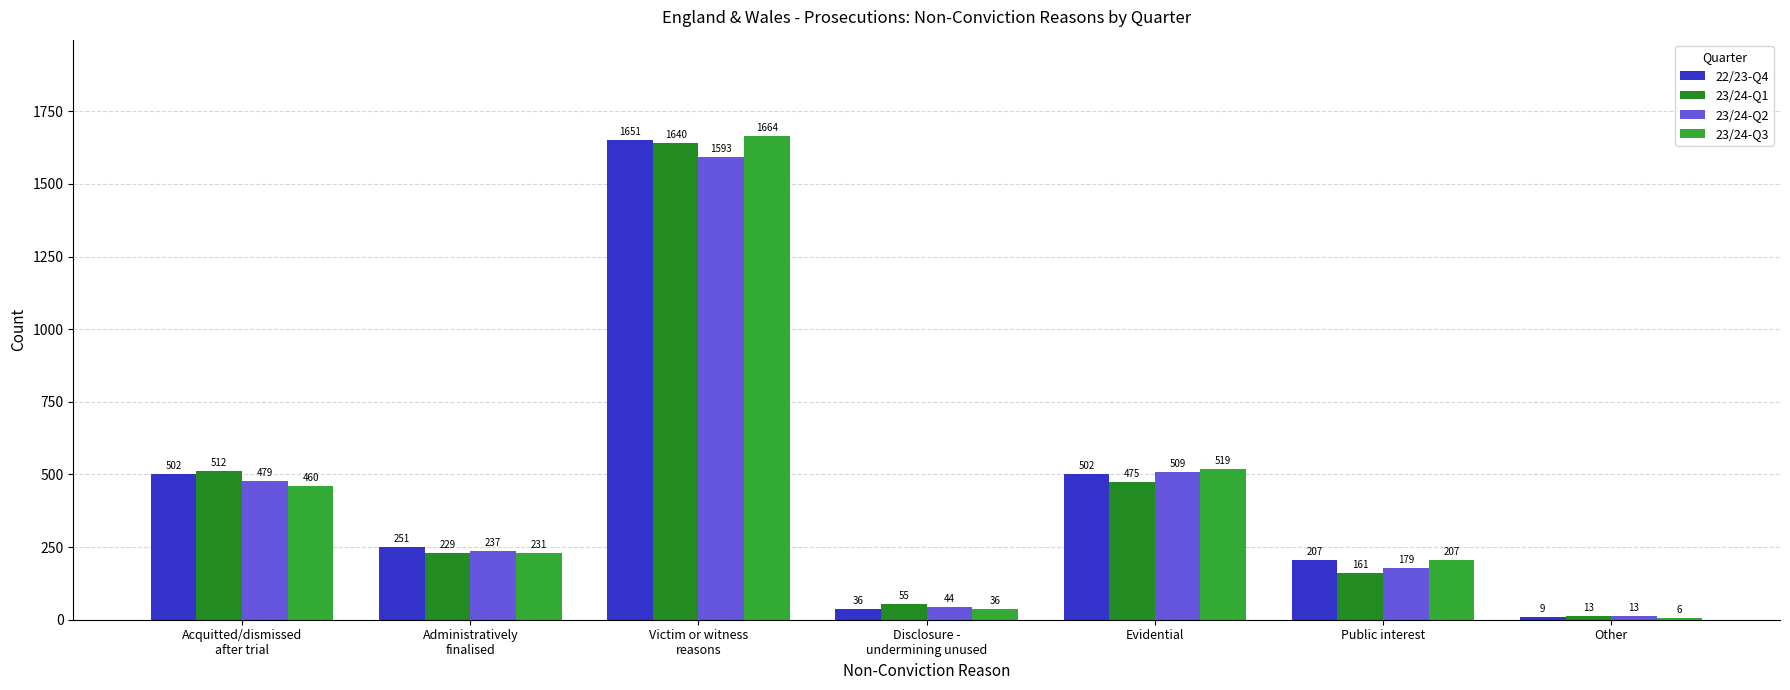

Rank the series by their average value, from highest to lowest.

22/23-Q4, 23/24-Q3, 23/24-Q1, 23/24-Q2